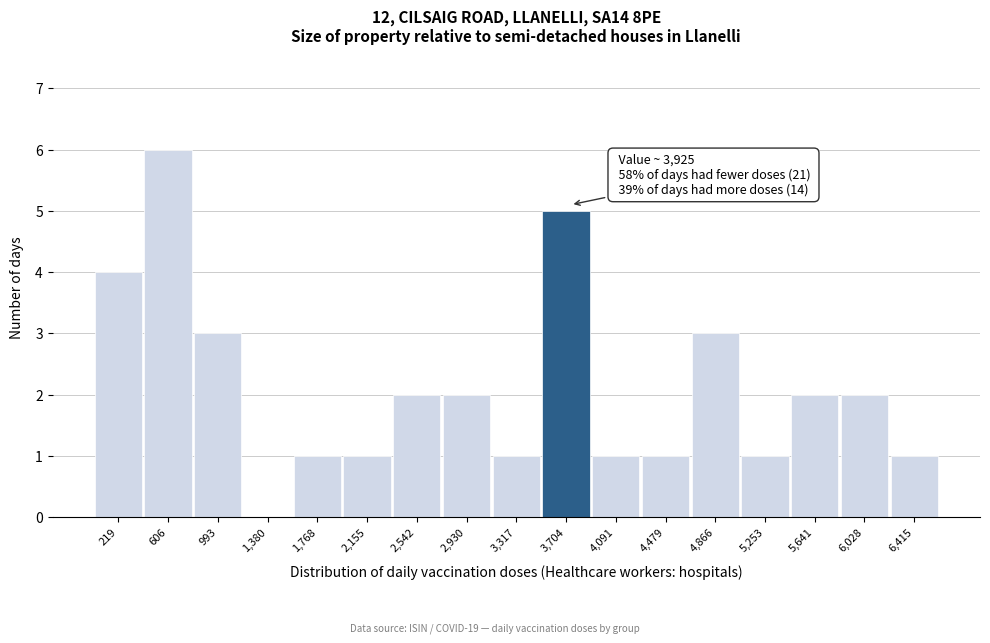

Reading right to left, what are all the values shown in this chart?

6,415=1	6,028=2	5,641=2	5,253=1	4,866=3	4,479=1	4,091=1	3,704=5	3,317=1	2,930=2	2,542=2	2,155=1	1,768=1	1,380=0	993=3	606=6	219=4